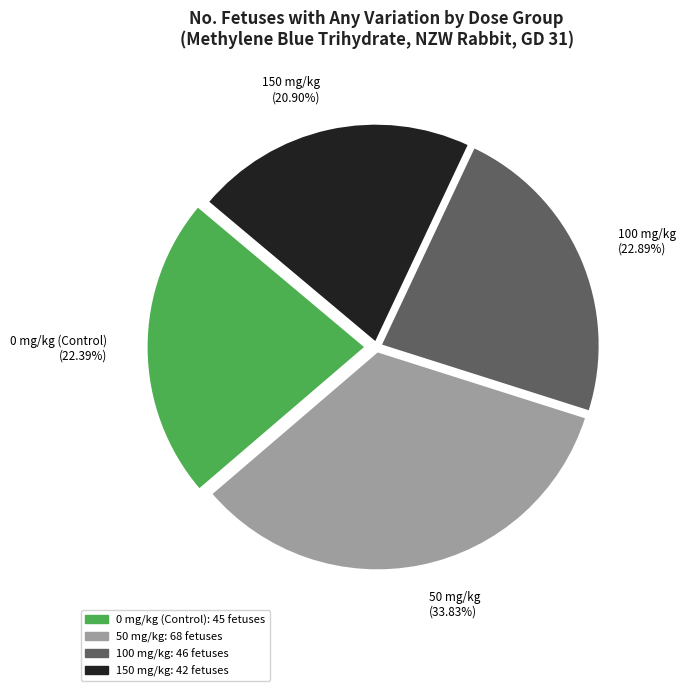

To the nearest percent, what portion does 150 mg/kg represent?

21%